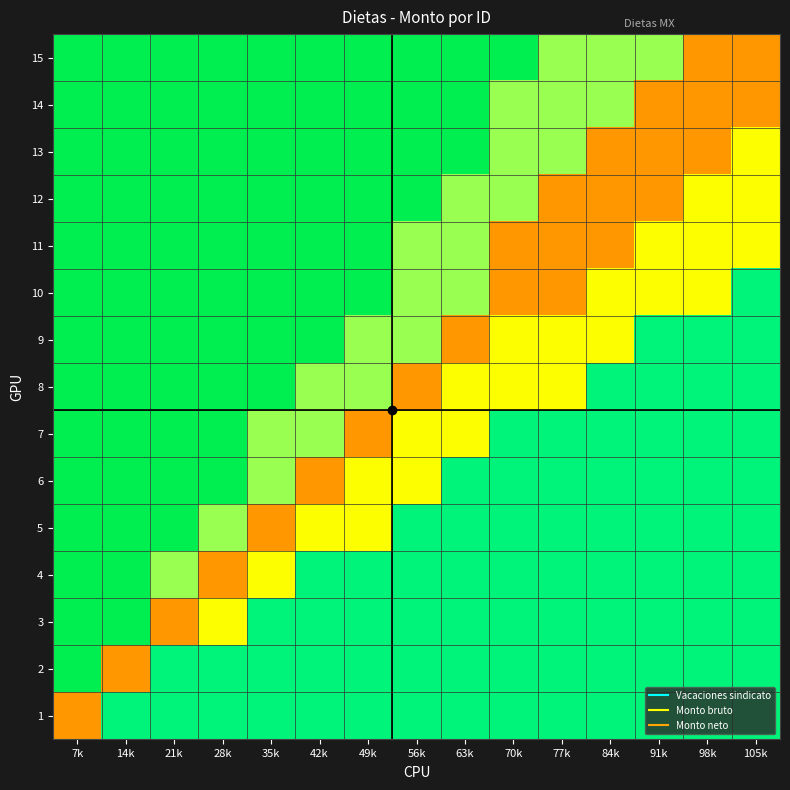

At which category is the sum across all series the highest?

7k